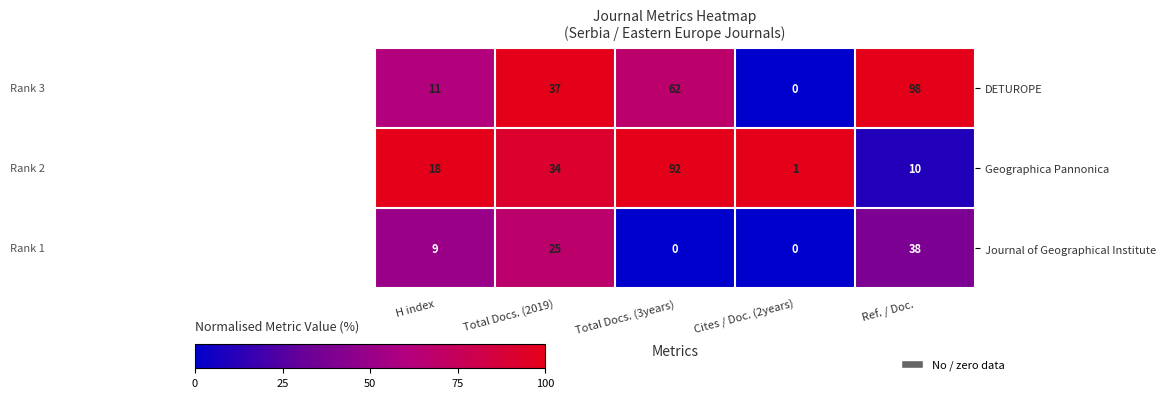

How many DETUROPE values are between 11 and 62?

3